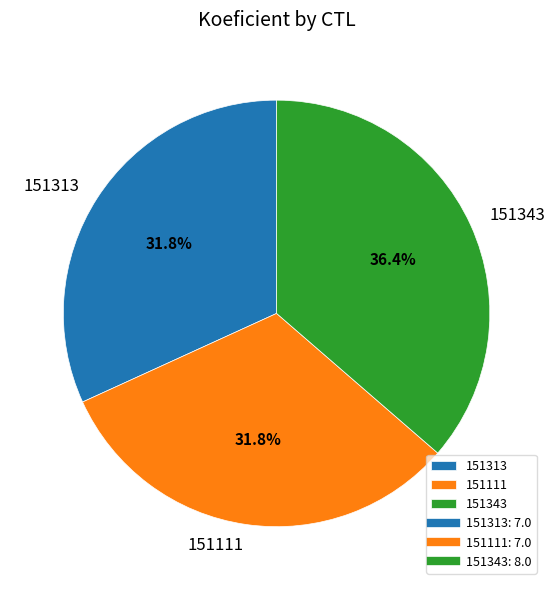

The 151313 slice represents 25% of the pie. True or false?

False